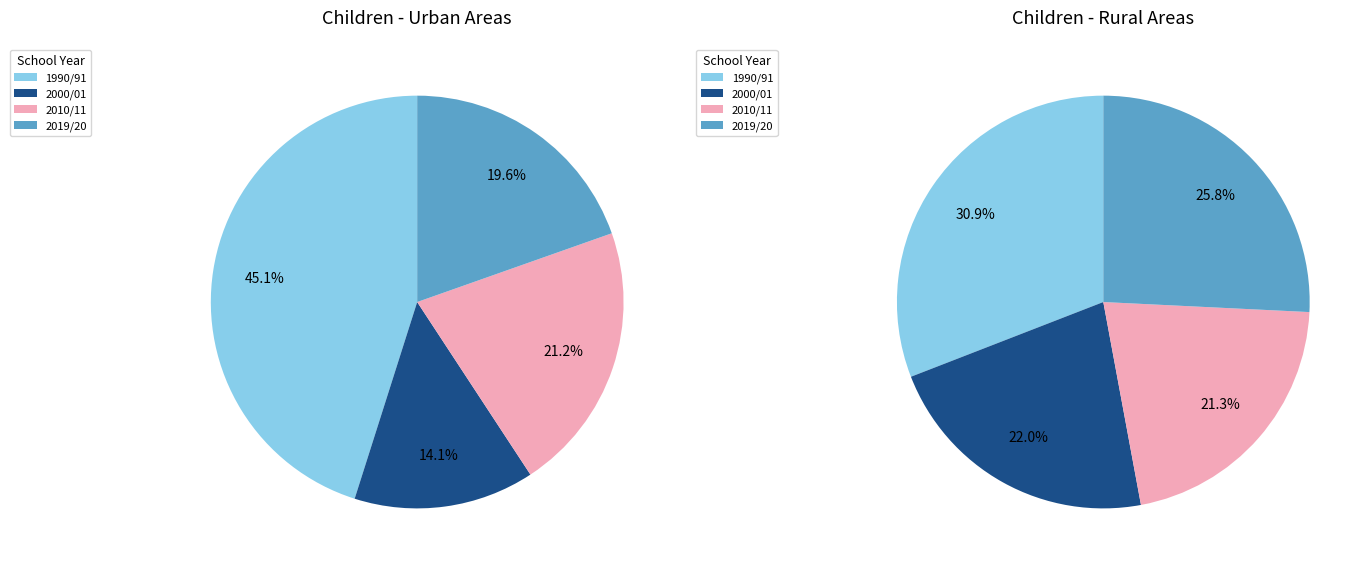

True or false: 2017/18 accounts for 1% of the total.

False